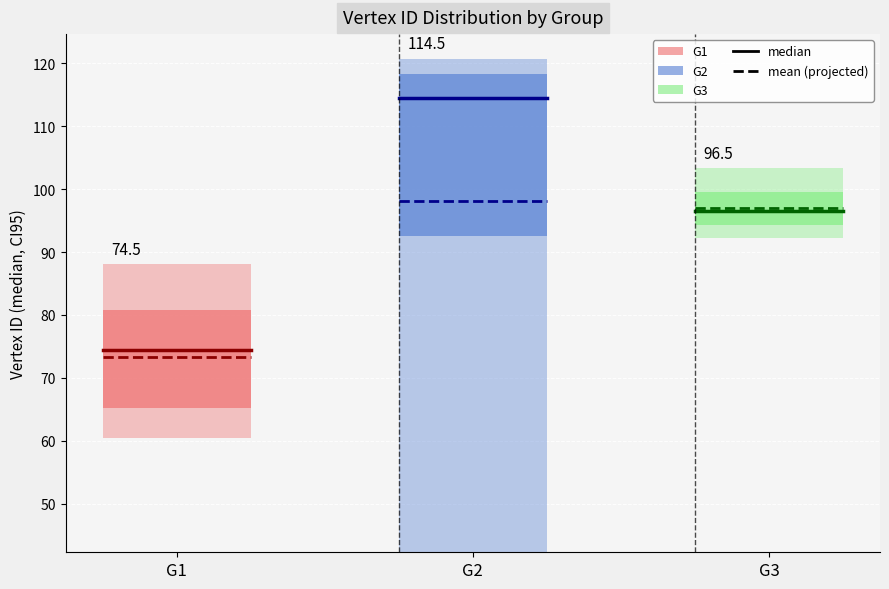

Between G1 and G2, which series saw the biggest shift?

G1 (median)